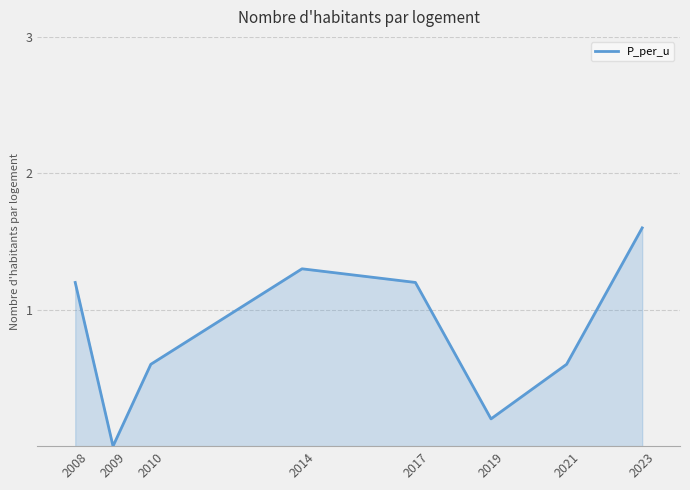

Reading left to right, transcribe all the data shown in this chart.

2008=1.2	2009=0.0	2010=0.6	2014=1.3	2017=1.2	2019=0.2	2021=0.6	2023=1.6